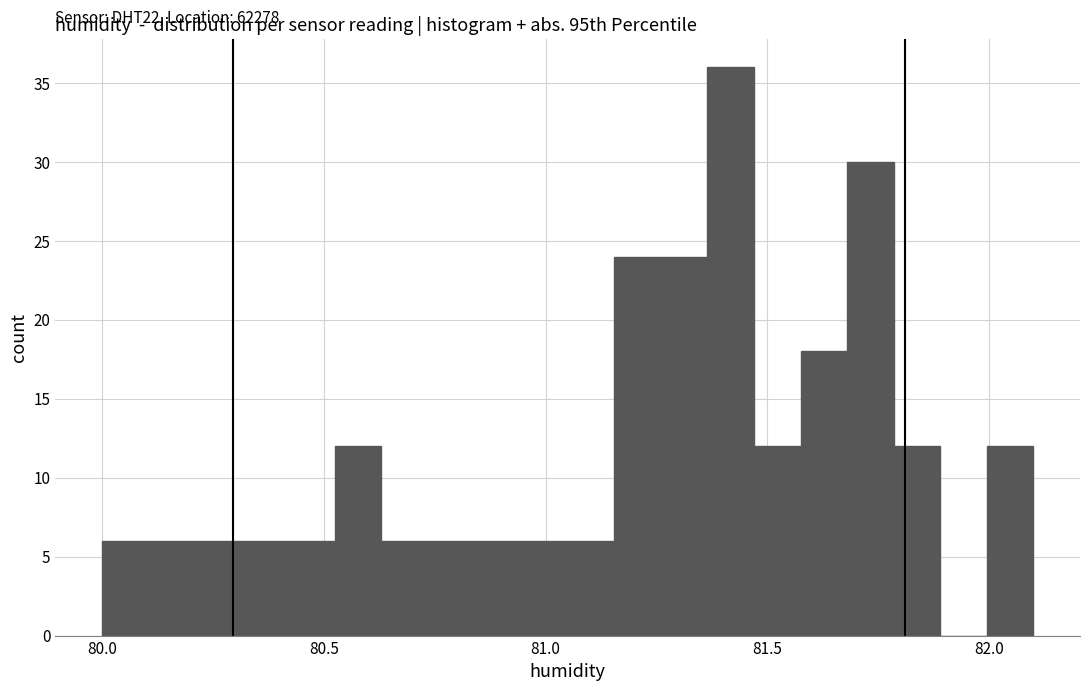

Around what value on the x-axis is the tallest bar? Give the approximate position of its centre, as read against the axis.

81.40